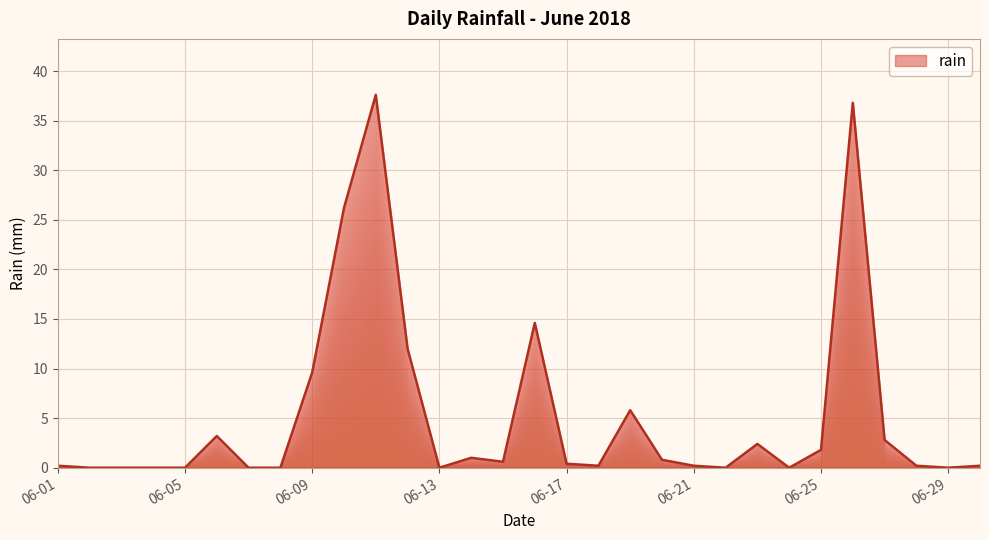

What is the difference between the maximum and minimum values?

37.6